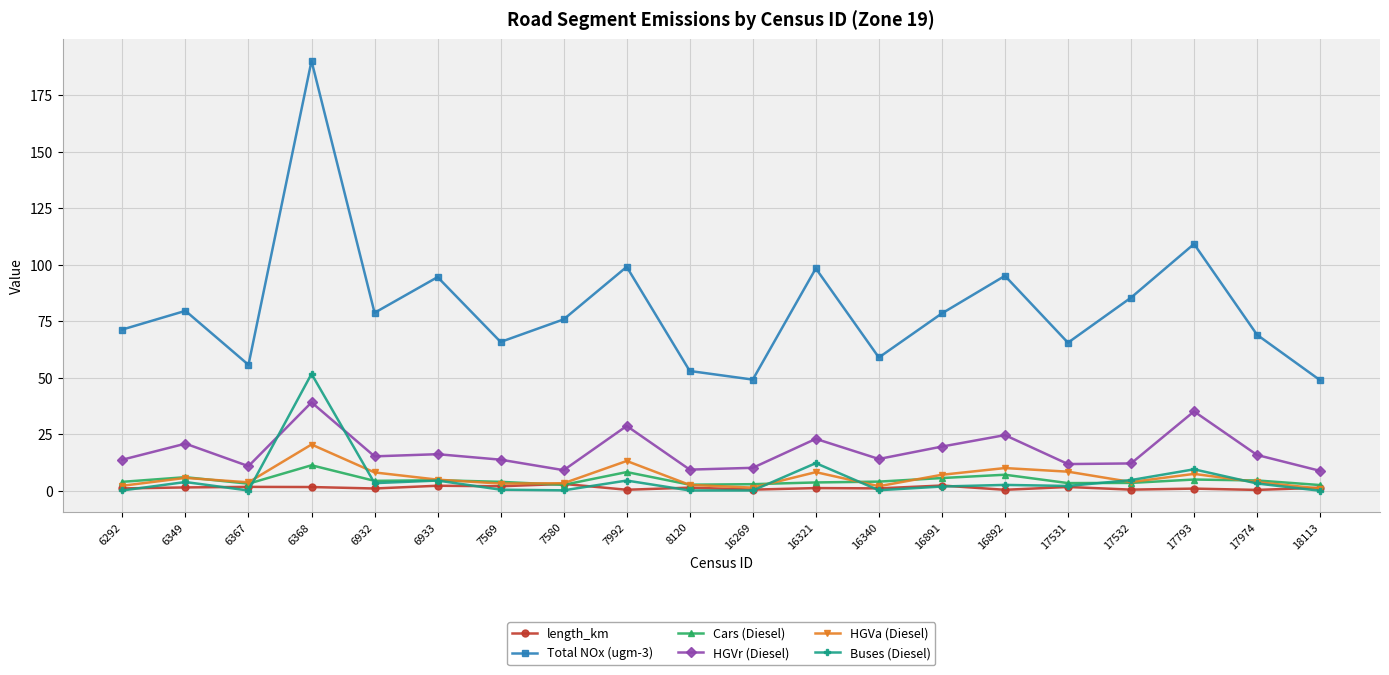

Which series has the largest range (max minus min)?

Total NOx (ugm-3)